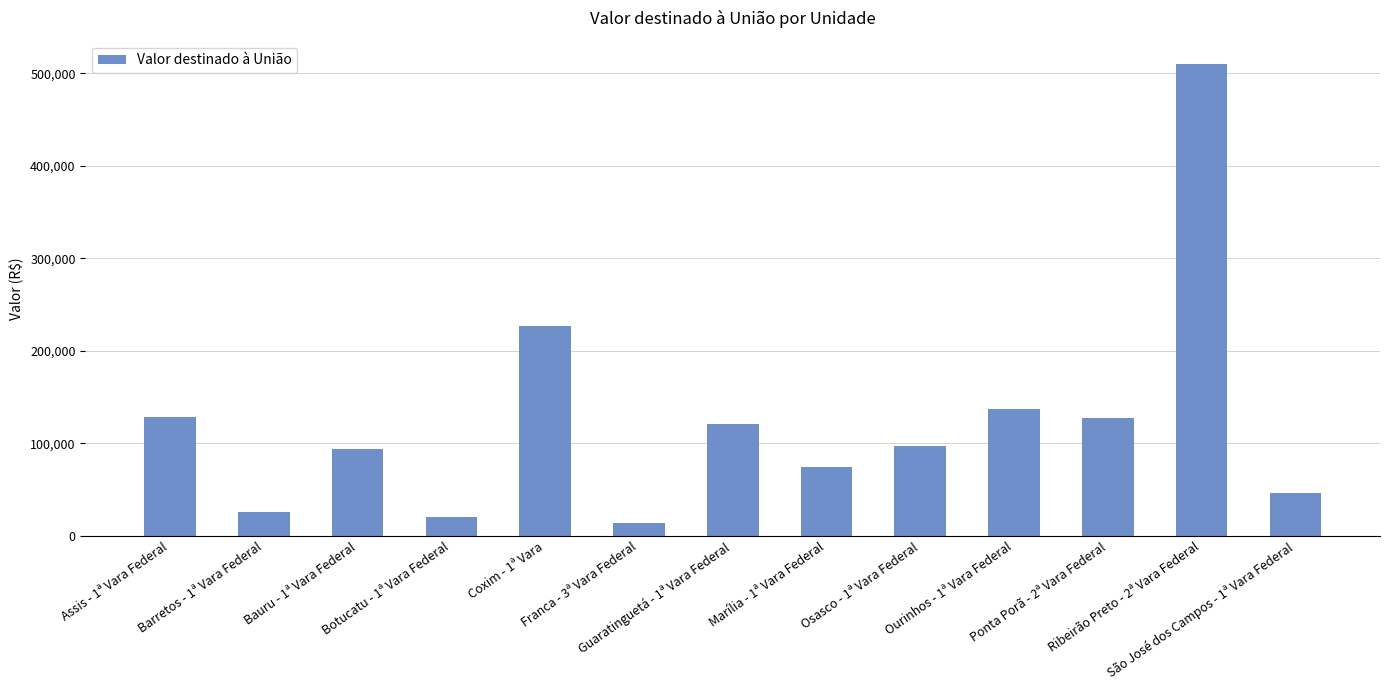

What is the value of the 12th bar from the left?

509628.8